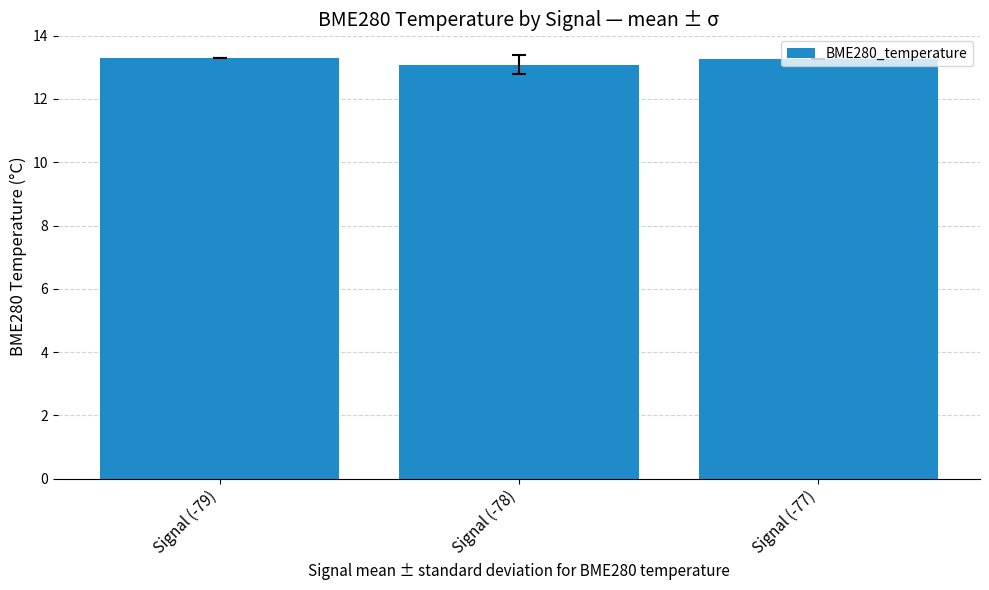

Is it true that the value at Signal (-79) is 13.3?

True